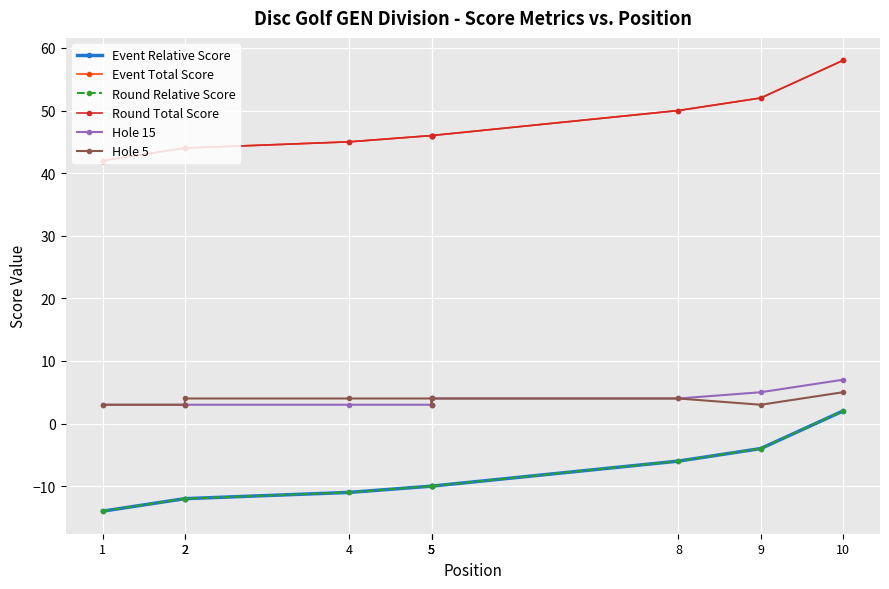

What is the maximum value for Hole 5?

5